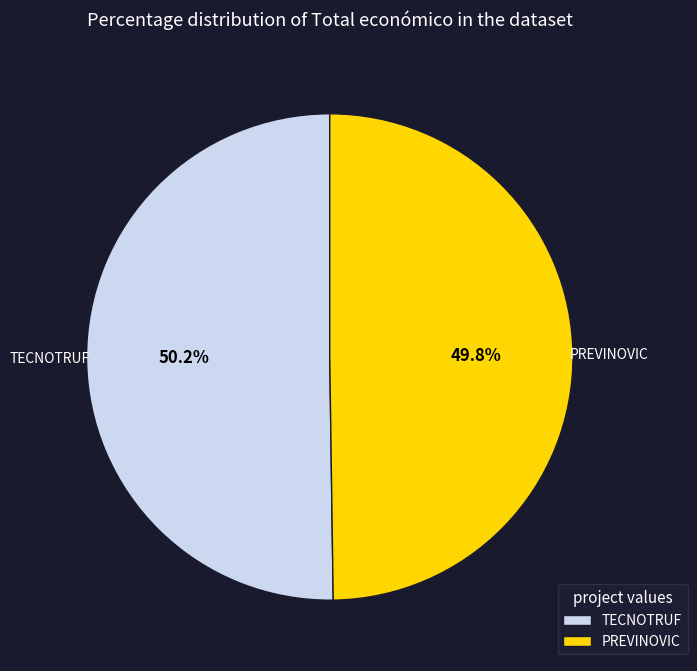

How many segments does this pie chart have?

2